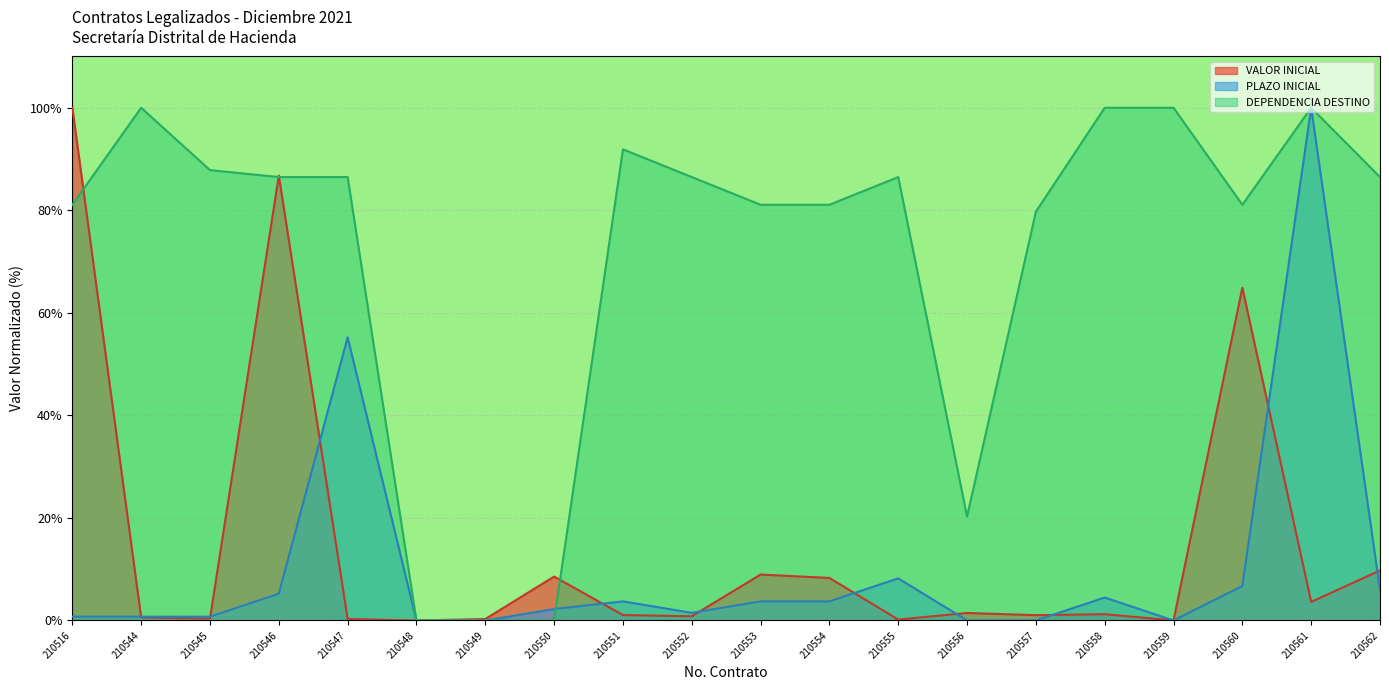

Reading right to left, list all the values displayed in this chart.

VALOR INICIAL: 9.8	3.6	64.9	0.0	1.2	1.0	1.5	0.2	8.3	9.0	0.8	1.1	8.6	0.3	0.0	0.3	86.8	0.4	0.6	100.0
PLAZO INICIAL: 6.0	100.0	6.7	0.0	4.5	0.0	0.0	8.2	3.7	3.7	1.5	3.7	2.2	0.0	0.0	55.2	5.2	0.7	0.7	0.7
DEPENDENCIA DESTINO: 86.5	100.0	81.1	100.0	100.0	79.7	20.3	86.5	81.1	81.1	86.5	91.9	0.0	0.0	0.0	86.5	86.5	87.8	100.0	81.1